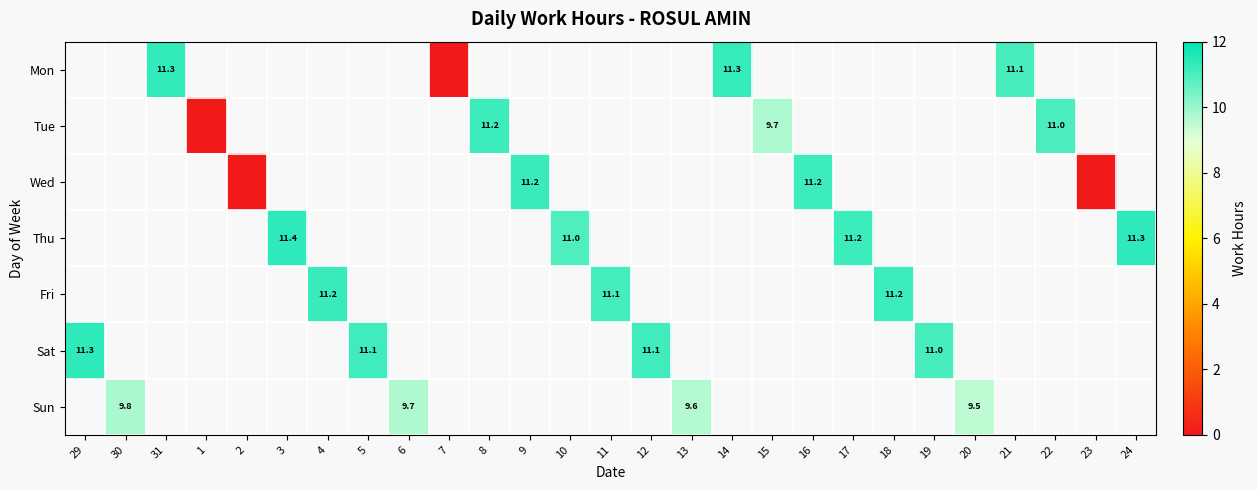

How many positive values does the Mon series have?

3